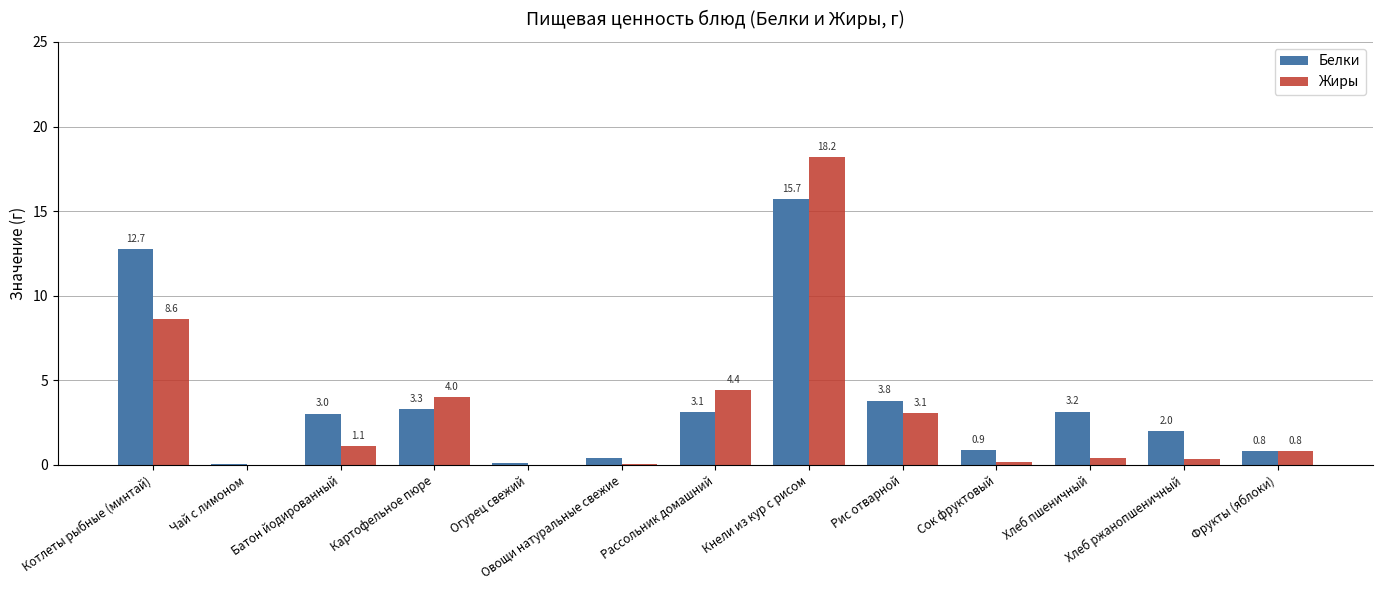

How many series are shown in this chart?

2